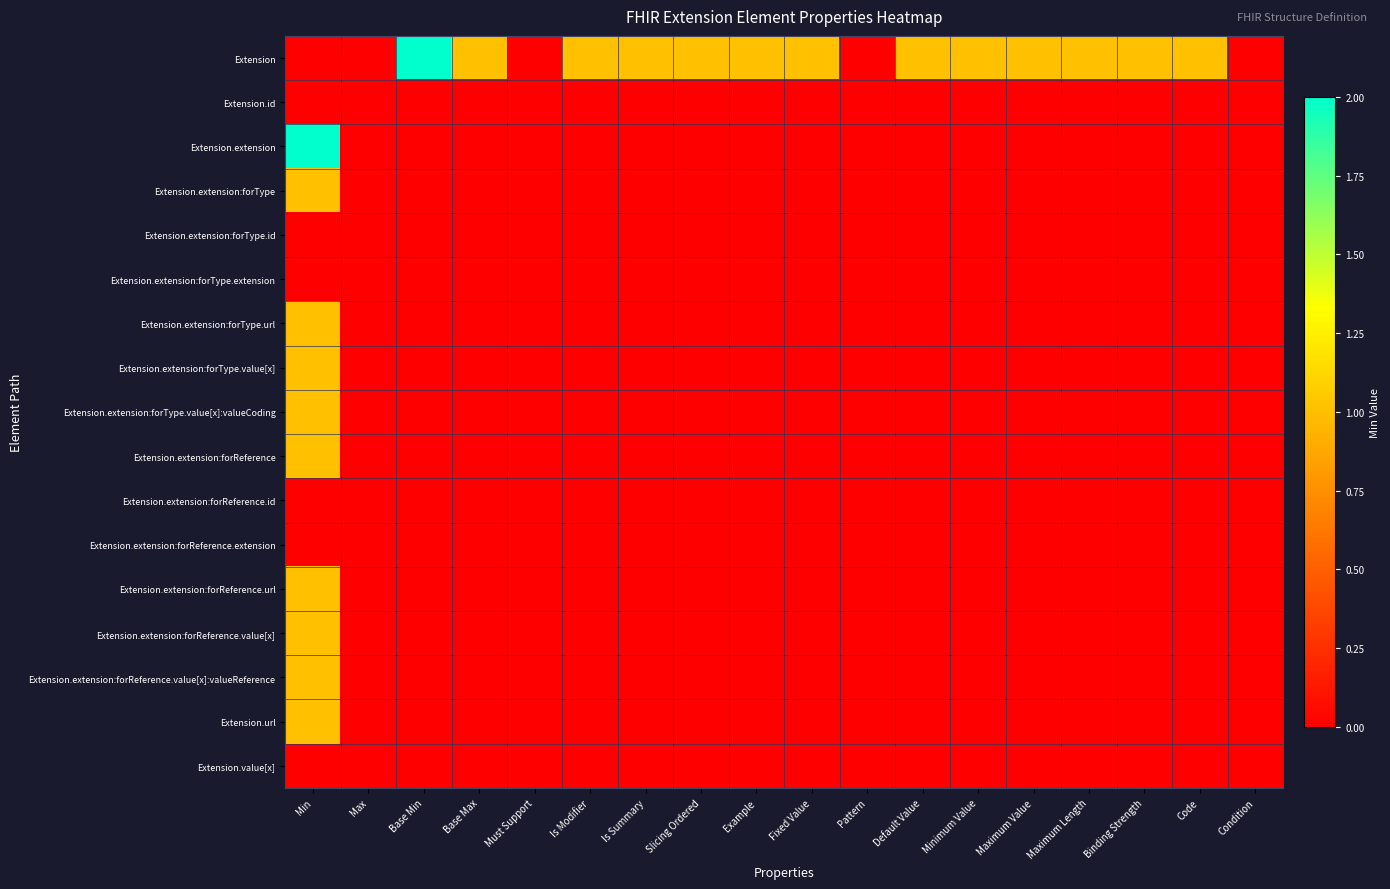

Between Max and Default Value, which series saw the biggest shift?

Extension